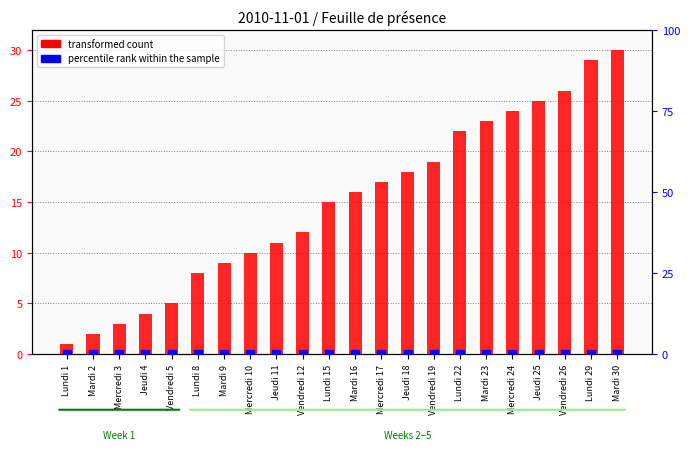

Is the value of transformed count at Lundi 15 greater than the value of percentile rank within the sample at Mercredi 3?

Yes